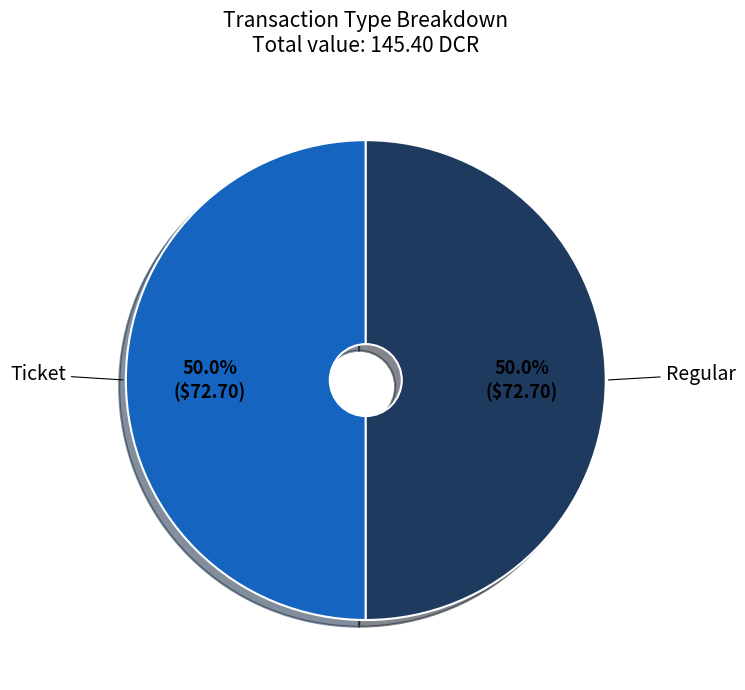

How many segments does this pie chart have?

2